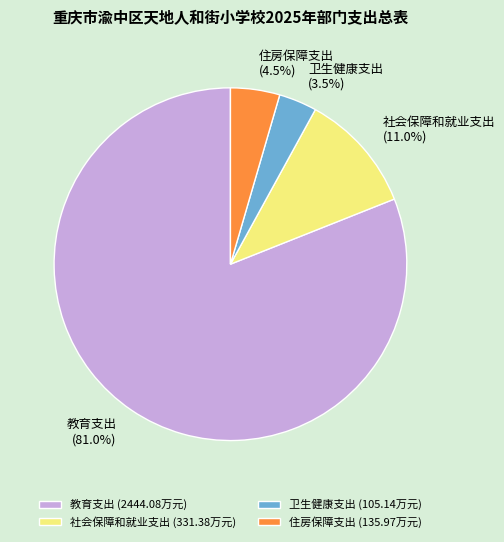

Is it true that 住房保障支出 is 11% of the pie?

False